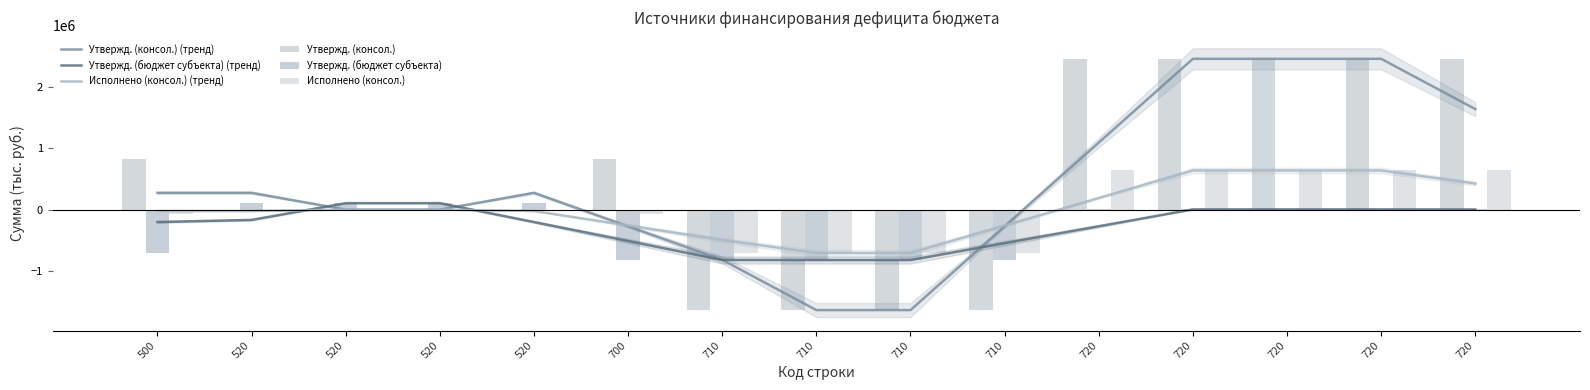

How many values in the Исполнено (консол.) (тренд) series exceed -23546?

7